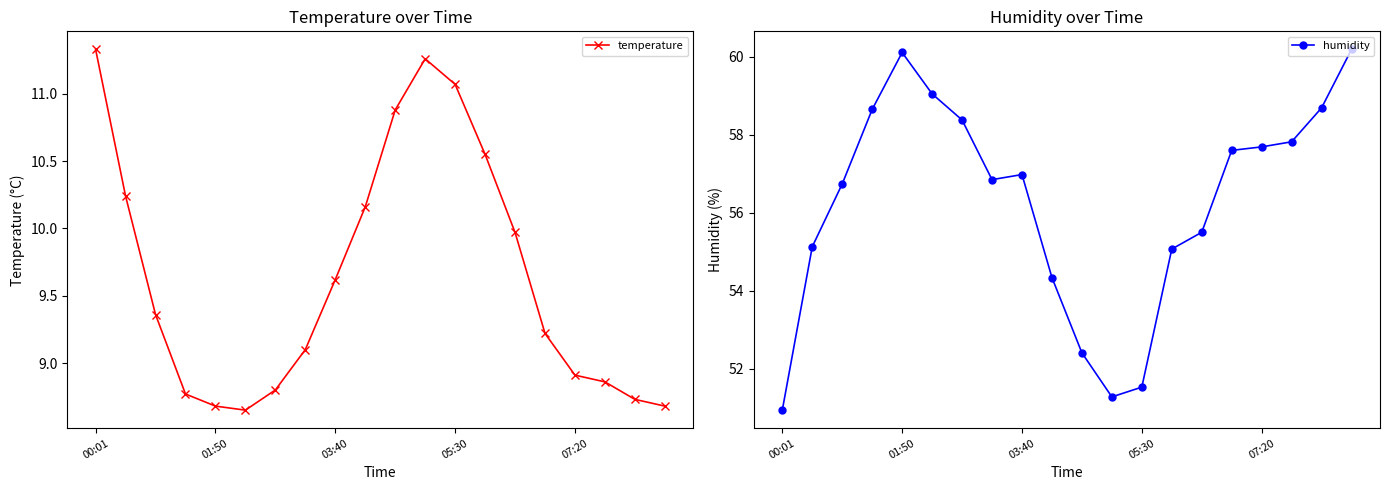

Reading left to right, extract all data points from this chart.

temperature: 11.3	10.2	9.4	8.8	8.7	8.7	8.8	9.1	9.6	10.2	10.9	11.3	11.1	10.6	10.0	9.2	8.9	8.9	8.7	8.7
humidity: 50.9	55.1	56.7	58.6	60.1	59.0	58.4	56.9	57.0	54.3	52.4	51.3	51.5	55.1	55.5	57.6	57.7	57.8	58.7	60.2